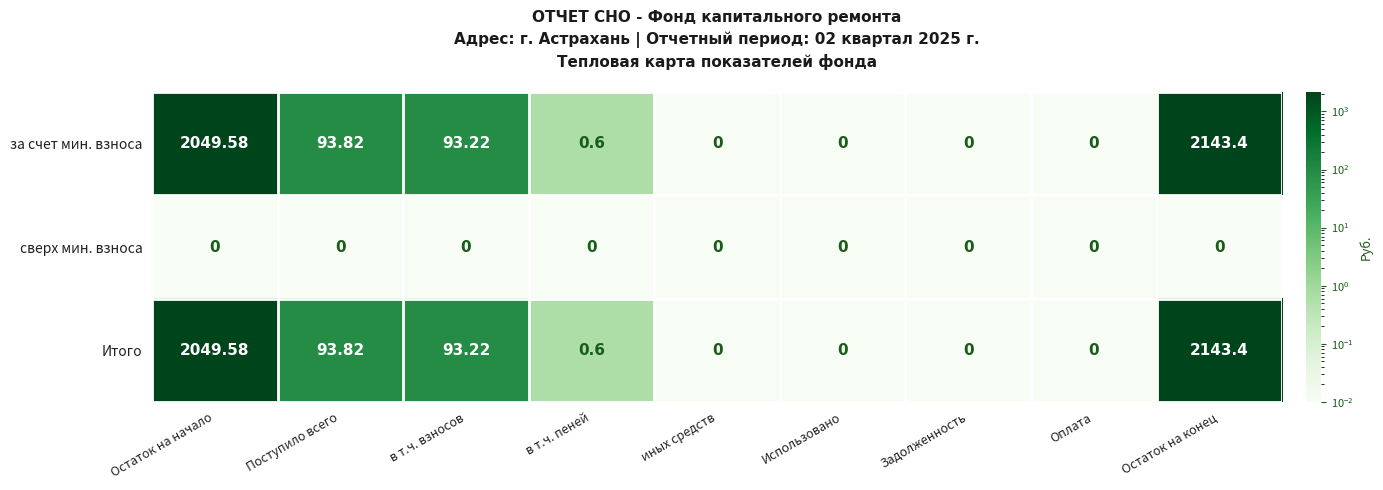

What is the greatest value displayed?

2143.4